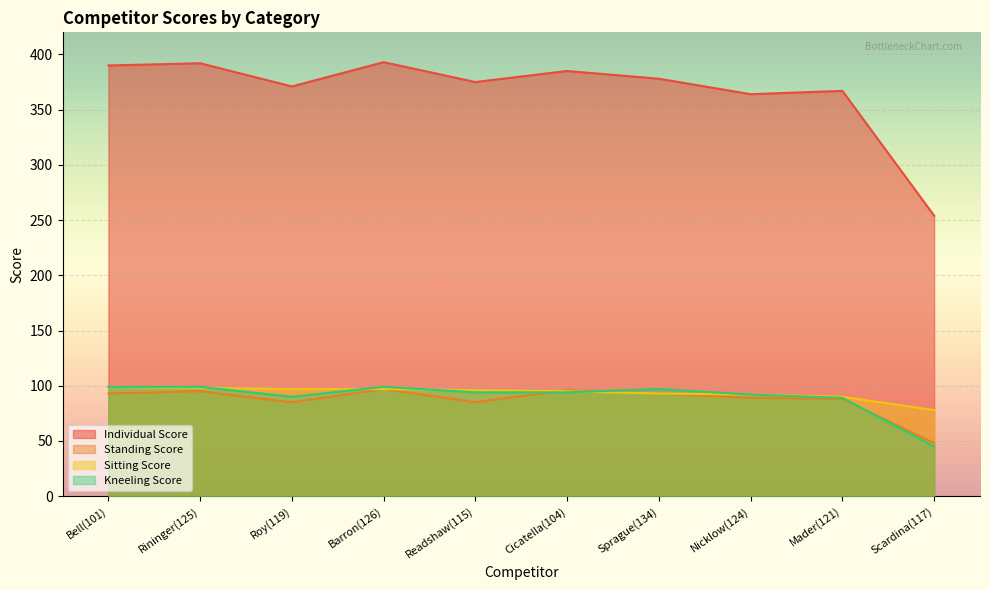

Which has a higher value, Nicklow(124) or Roy(119)?

Roy(119)